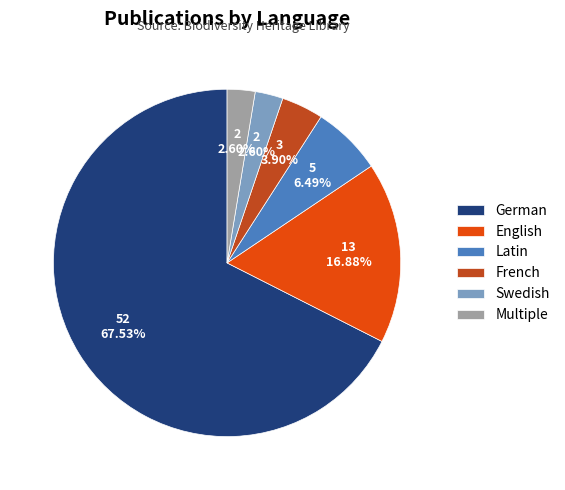

Which slice is the largest?

German